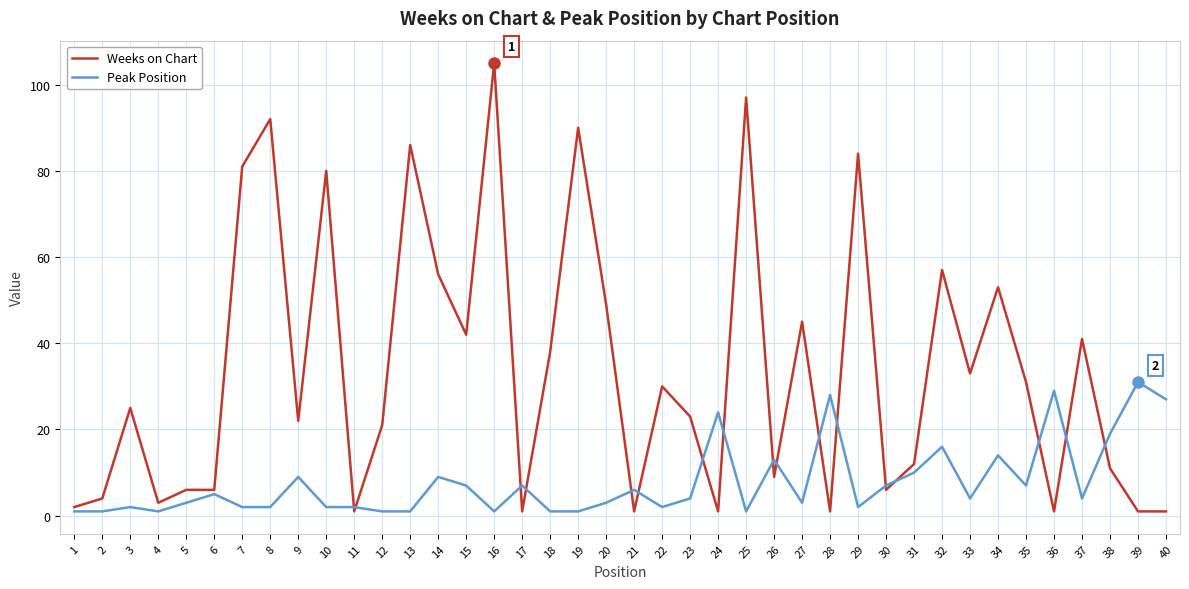

True or false: Peak Position and Weeks on Chart cross at least once.

True